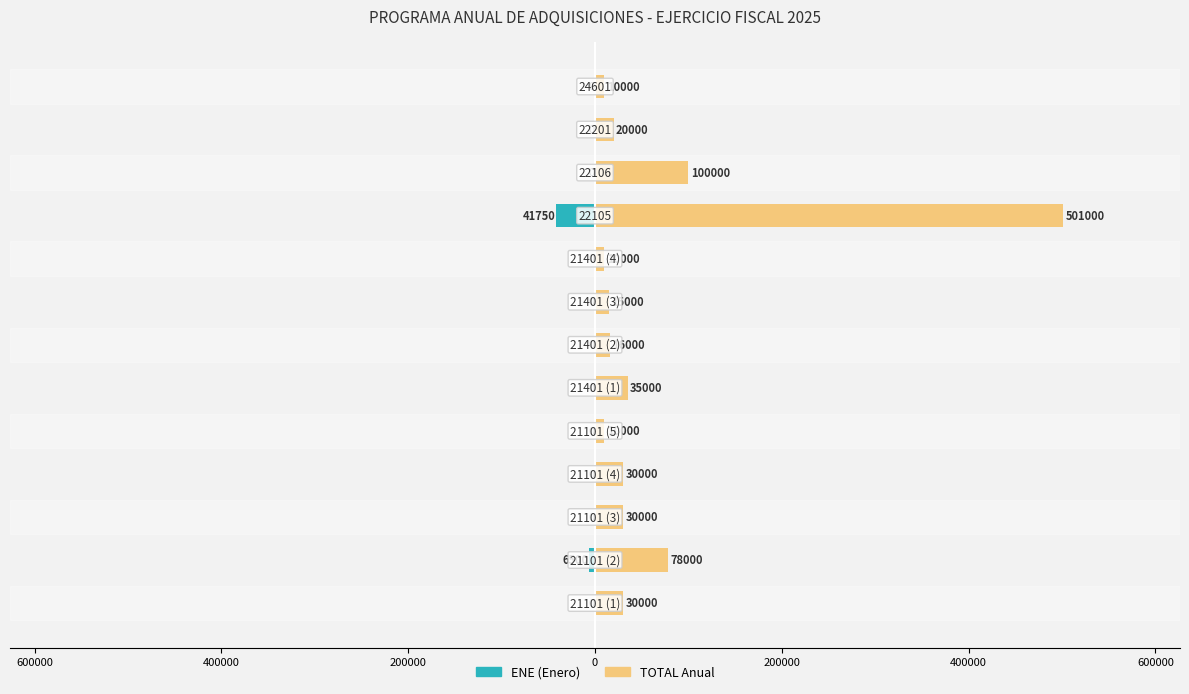

True or false: TOTAL has a value of 46738 at 200000.

False